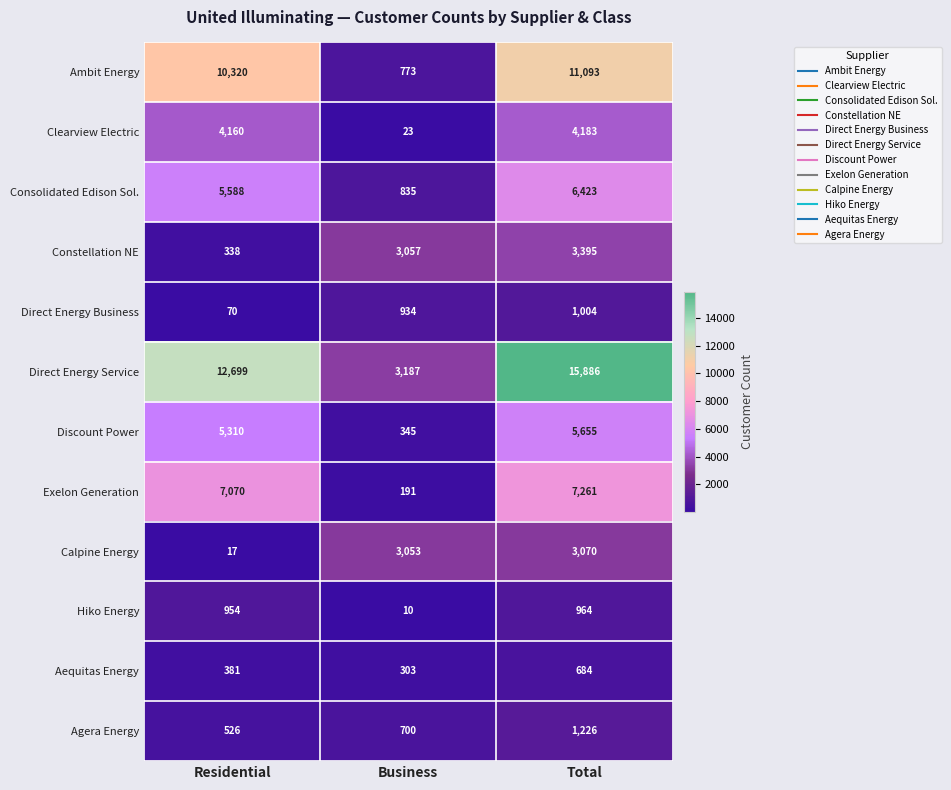

Count the Agera Energy values in the range 526 to 1226.

3